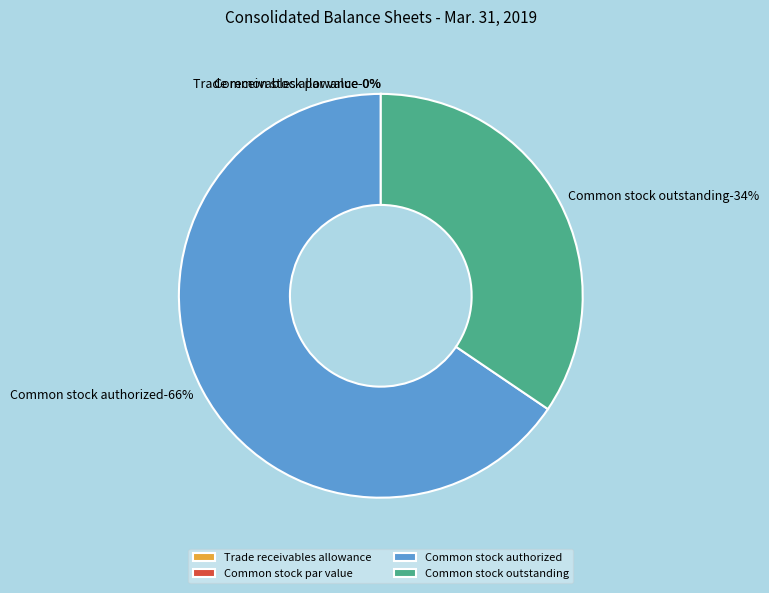

How many segments does this pie chart have?

4